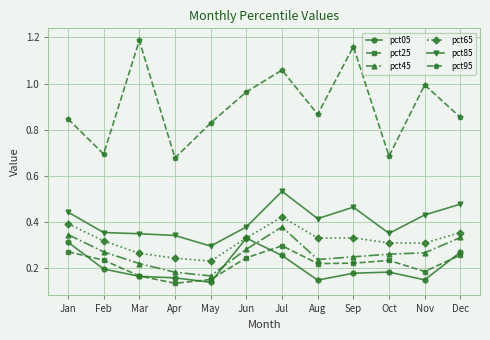

Which series has the widest spread of values?

pct95